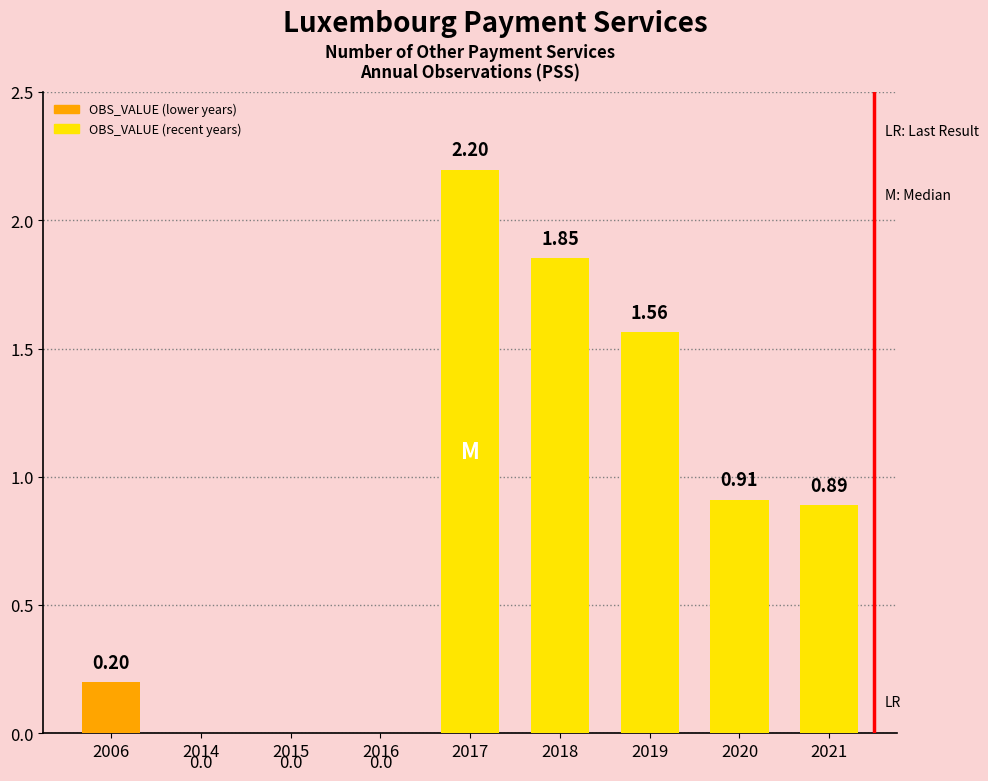

What is the sum of the values at 2021 and 2020?

1.8